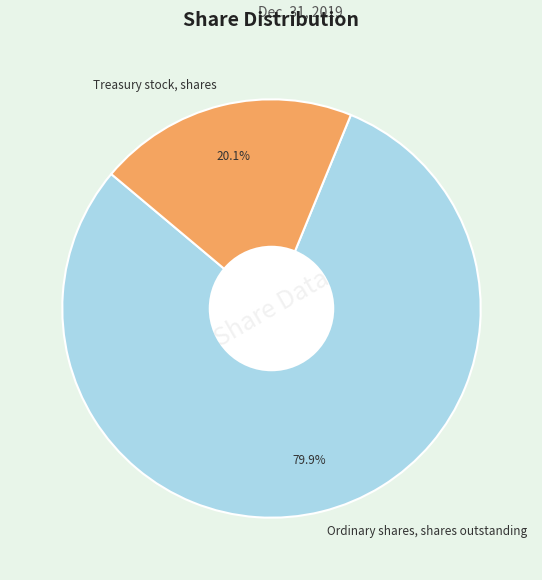

What percentage is the Treasury stock, shares slice, to the nearest percent?

20%